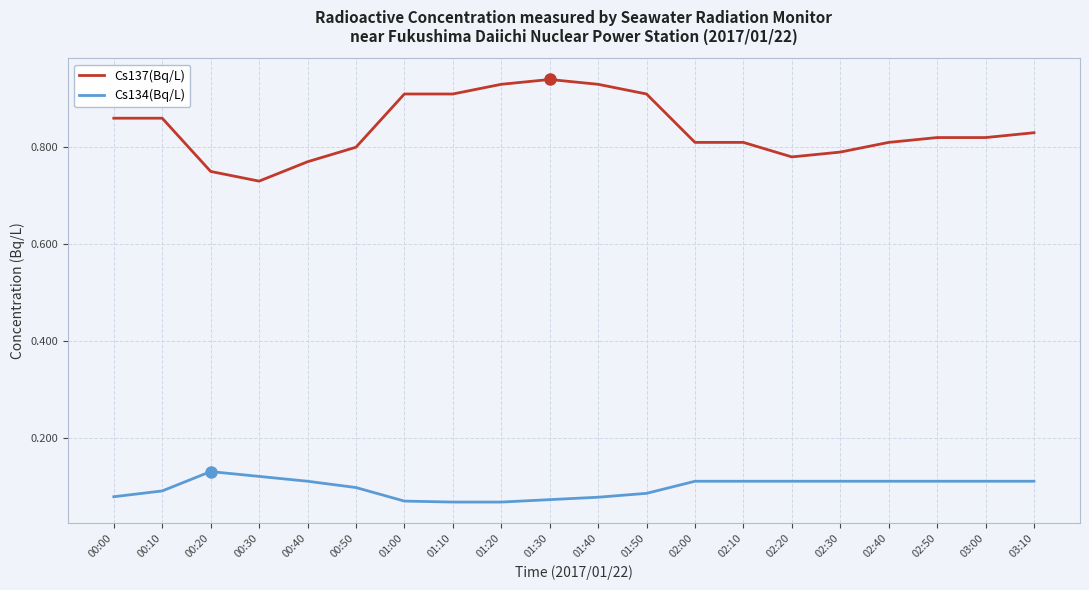

Is the value of Cs137(Bq/L) at 02:40 greater than the value of Cs134(Bq/L) at 03:00?

Yes